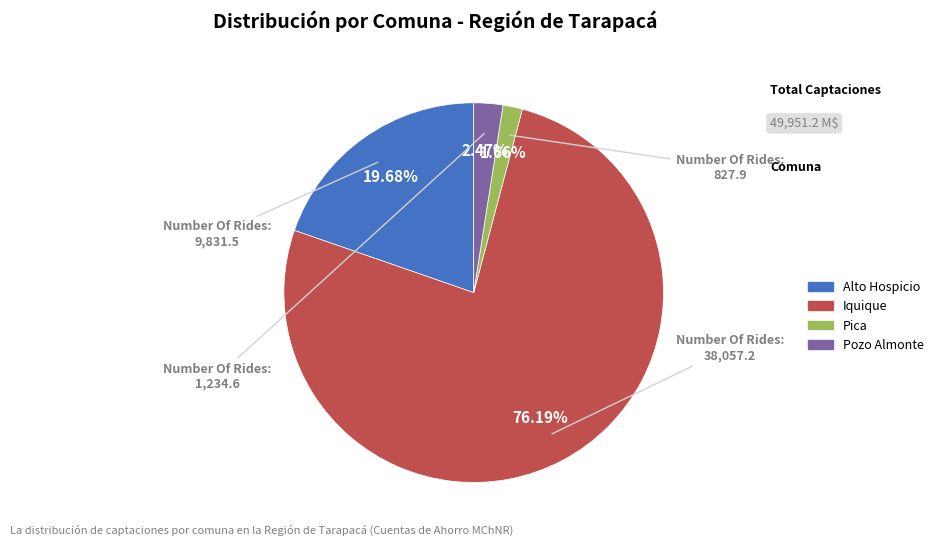

The Iquique slice represents 76% of the pie. True or false?

True